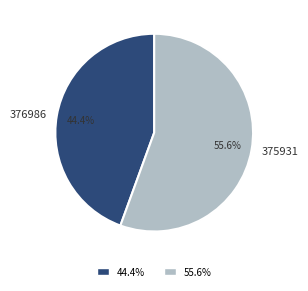

Does 376986 represent more than half of the total?

No